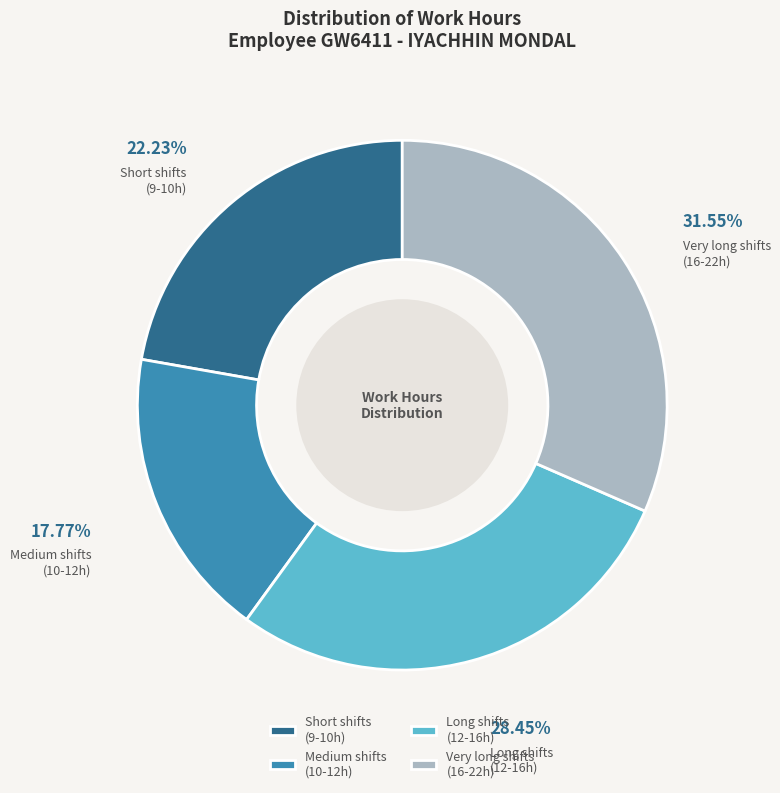

Does Medium shifts (10-12h) represent more than half of the total?

No